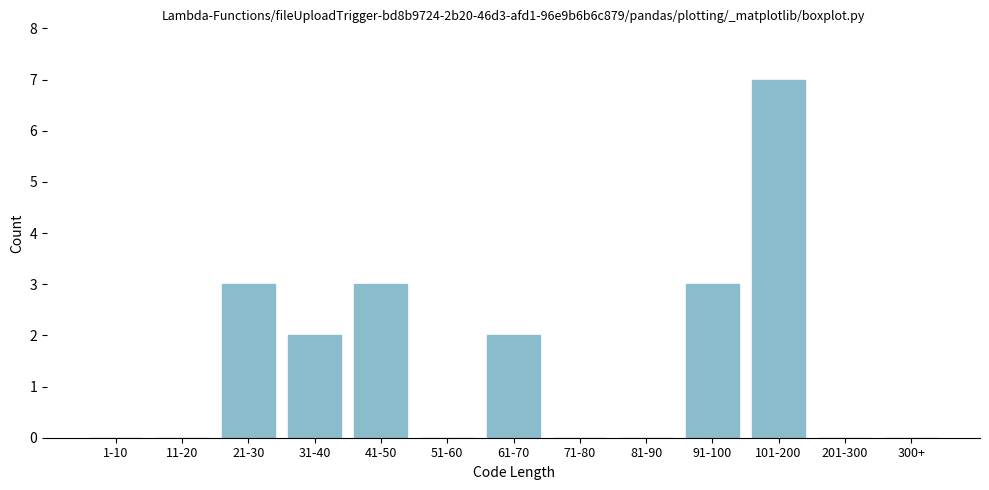

Reading left to right, transcribe all the data shown in this chart.

1-10=0	11-20=0	21-30=3	31-40=2	41-50=3	51-60=0	61-70=2	71-80=0	81-90=0	91-100=3	101-200=7	201-300=0	300+=0